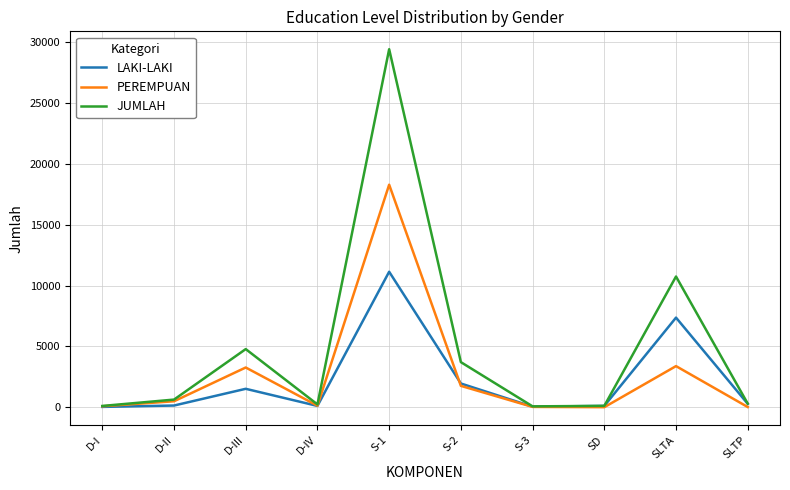

In LAKI-LAKI, how many points are lower than both neighbors (excluding endpoints)?

2